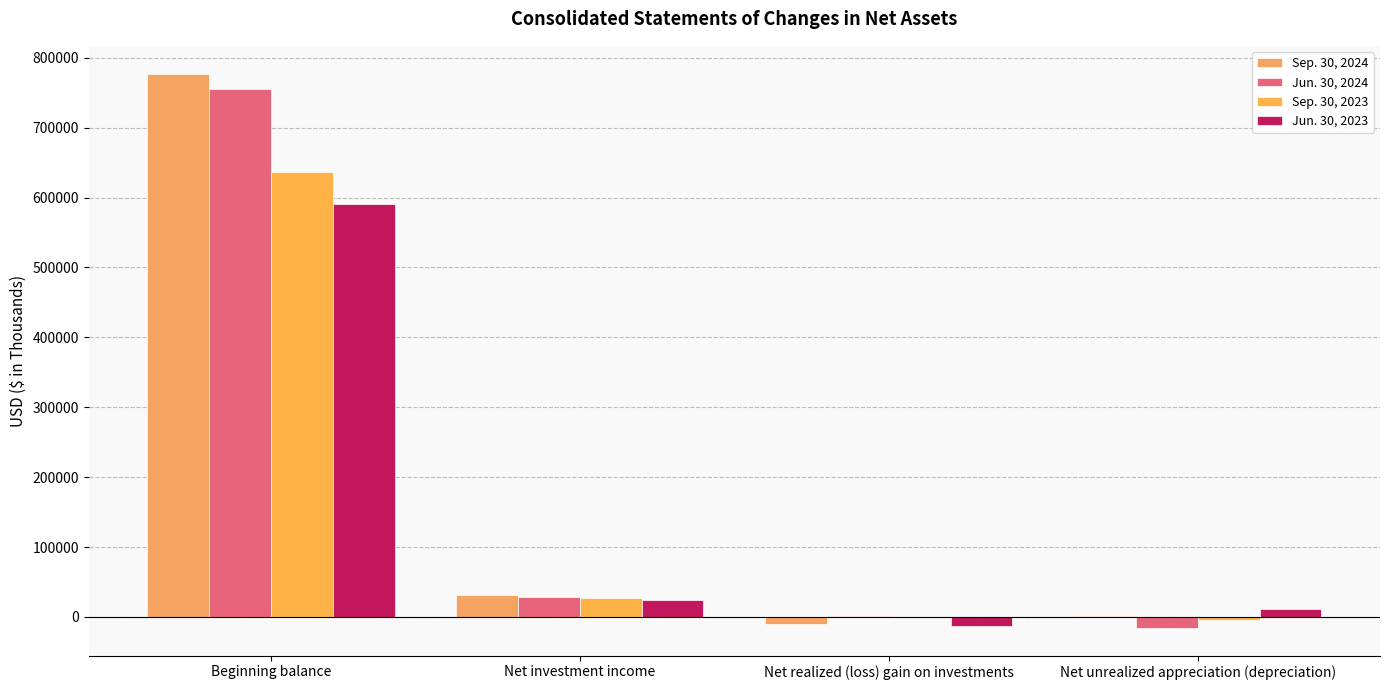

At which label is Sep. 30, 2023 closest to 315801?

Net investment income